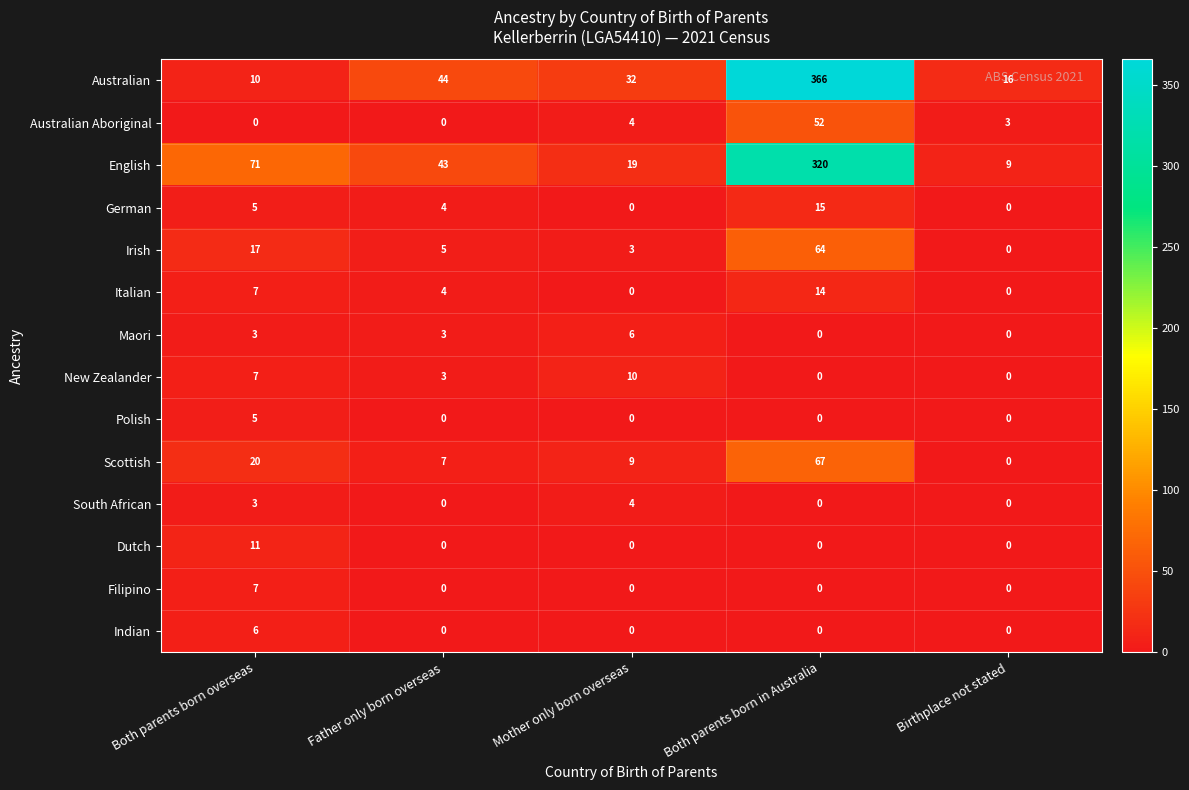

Between Mother only born overseas and Birthplace not stated, which series saw the biggest shift?

Australian